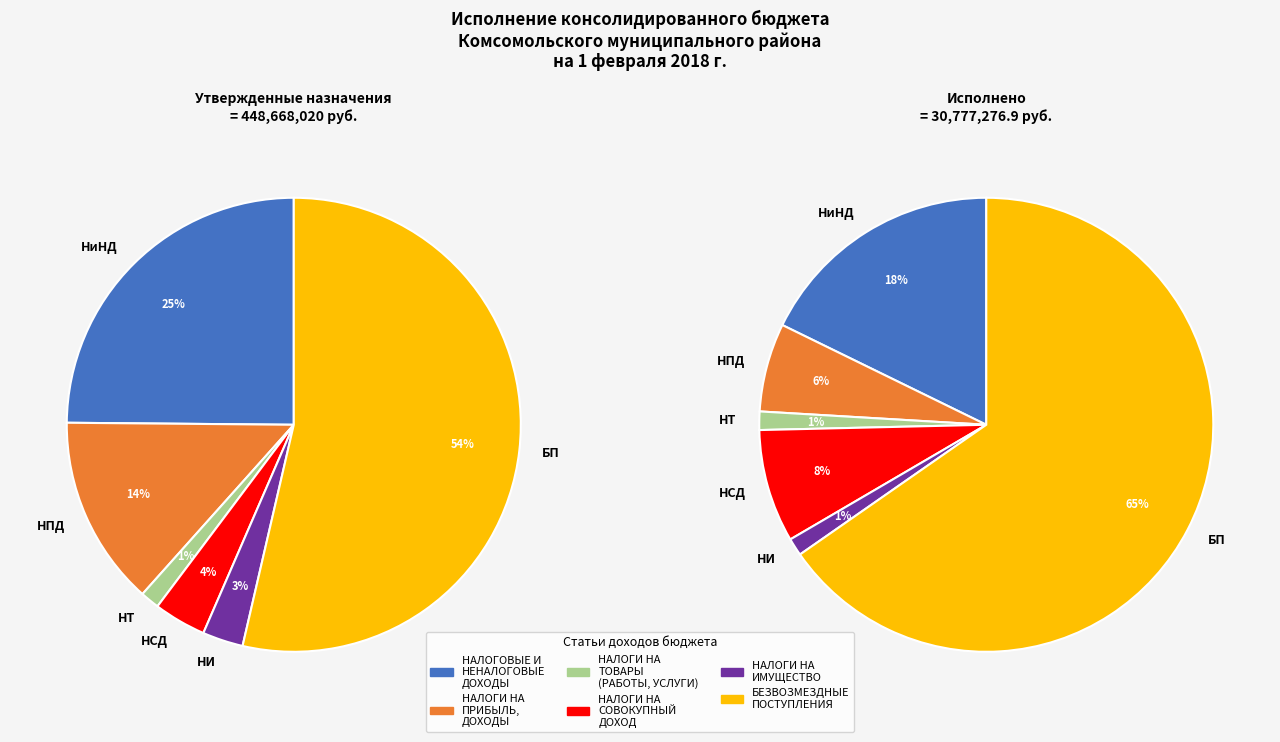

What is the change in value from НАЛОГИ НА ТОВАРЫ (РАБОТЫ, УСЛУГИ) to НАЛОГИ НА СОВОКУПНЫЙ ДОХОД?

+2498213.0